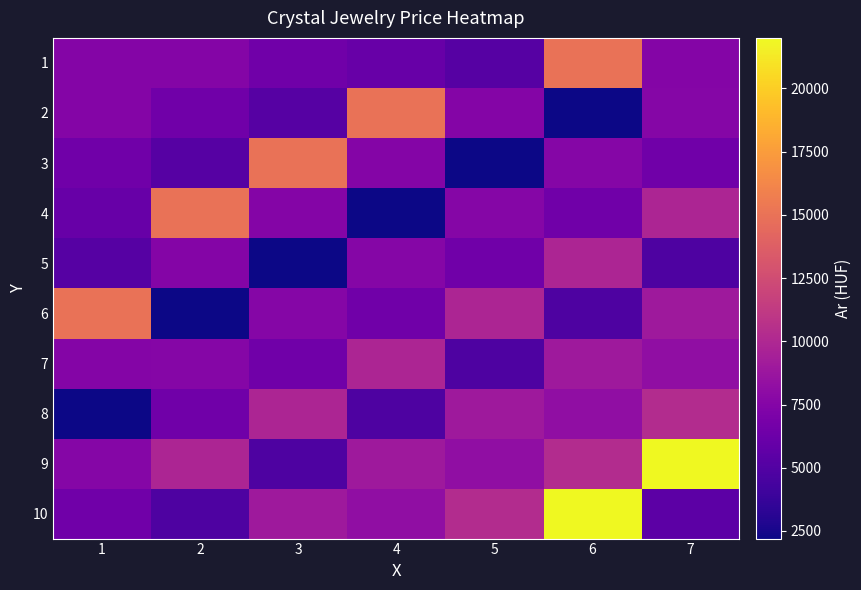

Reading left to right, transcribe all the data shown in this chart.

1: 1=7500	2=7500	3=6500	4=6000	5=5200	6=15000	7=7500
2: 1=7500	2=6500	3=5200	4=15000	5=7500	6=2200	7=7600
3: 1=6500	2=5200	3=15000	4=7500	5=2200	6=7600	7=6500
4: 1=6000	2=15000	3=7500	4=2200	5=7600	6=6500	7=9800
5: 1=5200	2=7500	3=2200	4=7600	5=6500	6=9800	7=4800
6: 1=15000	2=2200	3=7600	4=6500	5=9800	6=4800	7=9000
7: 1=7500	2=7600	3=6500	4=9800	5=4800	6=9000	7=8200
8: 1=2200	2=6500	3=9800	4=4800	5=9000	6=8200	7=10250
9: 1=7600	2=9800	3=4800	4=9000	5=8200	6=10250	7=22000
10: 1=6500	2=4800	3=9000	4=8200	5=10250	6=22000	7=5500